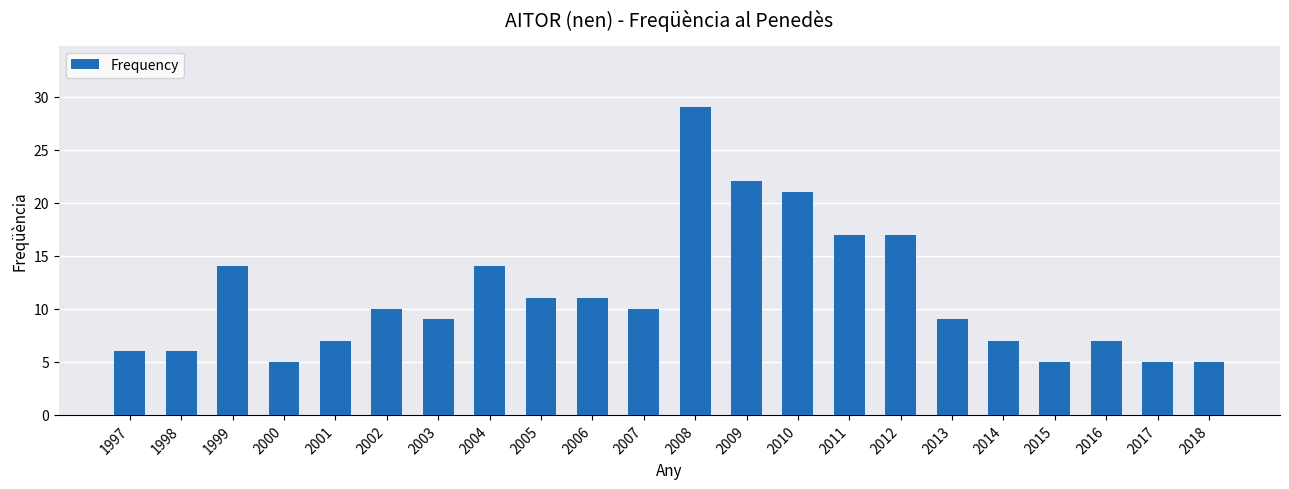

Reading left to right, transcribe all the data shown in this chart.

1997=6	1998=6	1999=14	2000=5	2001=7	2002=10	2003=9	2004=14	2005=11	2006=11	2007=10	2008=29	2009=22	2010=21	2011=17	2012=17	2013=9	2014=7	2015=5	2016=7	2017=5	2018=5